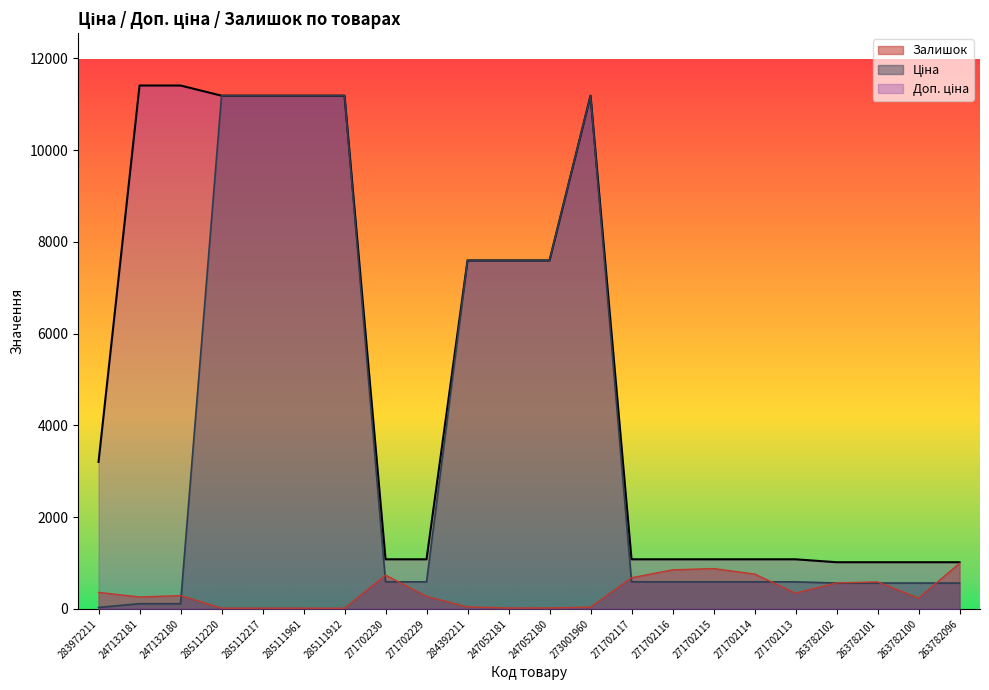

At which category does Залишок reach its first local valley?

247132181